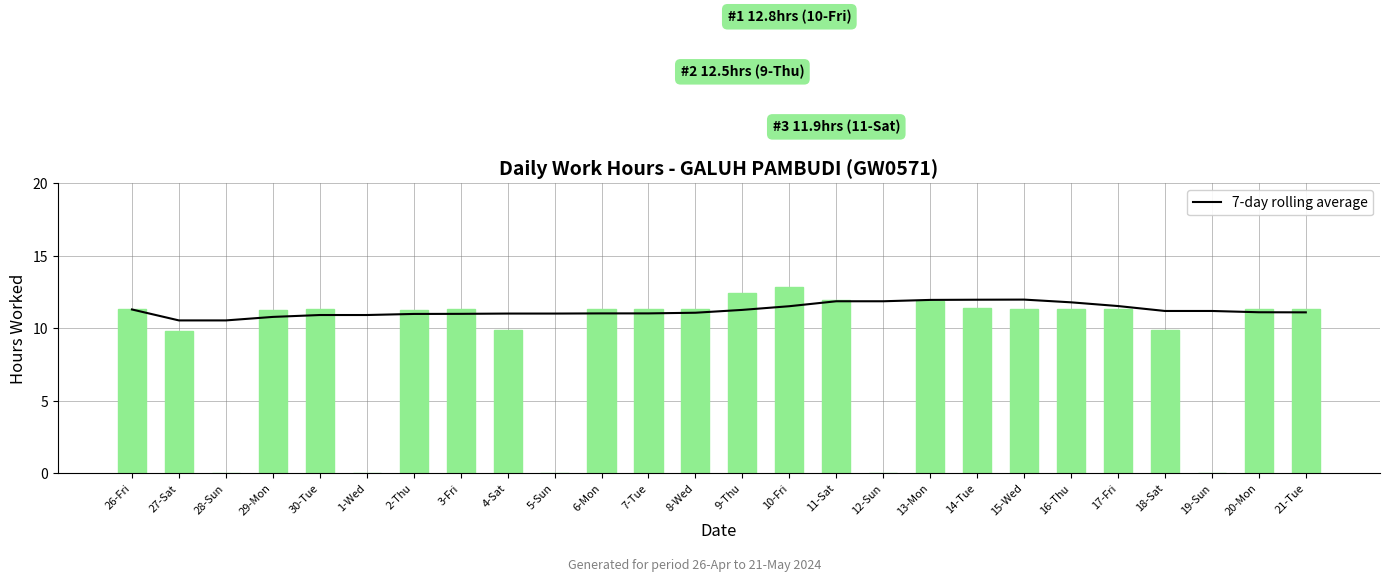

True or false: Low (hours) has a value of 0.0 at 1-Wed.

True